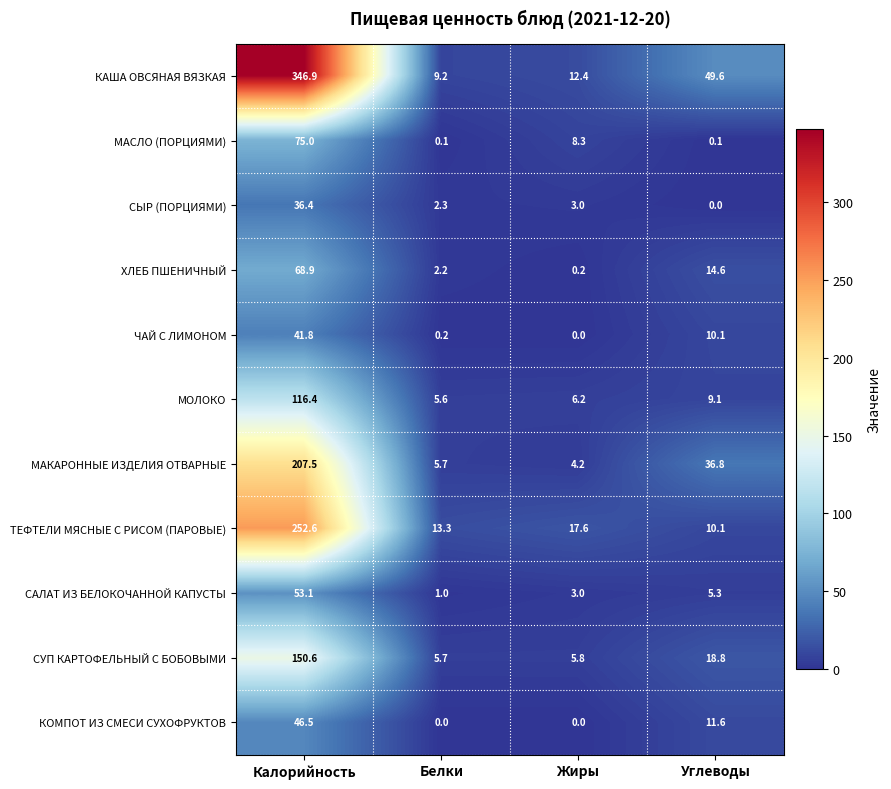

At Калорийность, list the series in order from smallest to largest.

СЫР (ПОРЦИЯМИ), ЧАЙ С ЛИМОНОМ, КОМПОТ ИЗ СМЕСИ СУХОФРУКТОВ, САЛАТ ИЗ БЕЛОКОЧАННОЙ КАПУСТЫ, ХЛЕБ ПШЕНИЧНЫЙ, МАСЛО (ПОРЦИЯМИ), МОЛОКО, СУП КАРТОФЕЛЬНЫЙ С БОБОВЫМИ, МАКАРОННЫЕ ИЗДЕЛИЯ ОТВАРНЫЕ, ТЕФТЕЛИ МЯСНЫЕ С РИСОМ (ПАРОВЫЕ), КАША ОВСЯНАЯ ВЯЗКАЯ